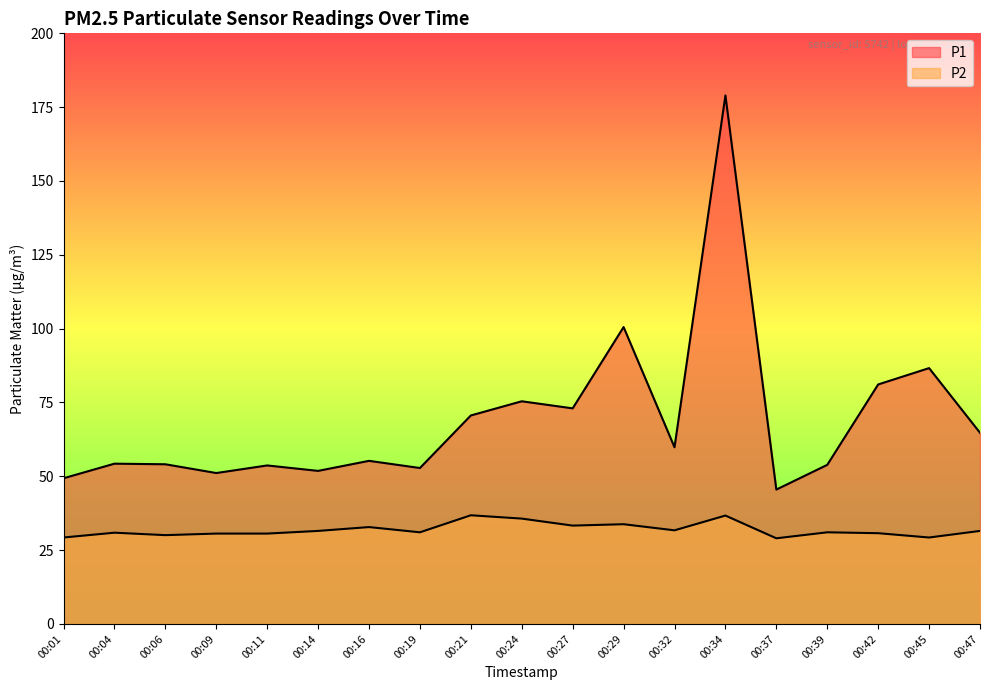

Which series has the largest total across all categories?

P1